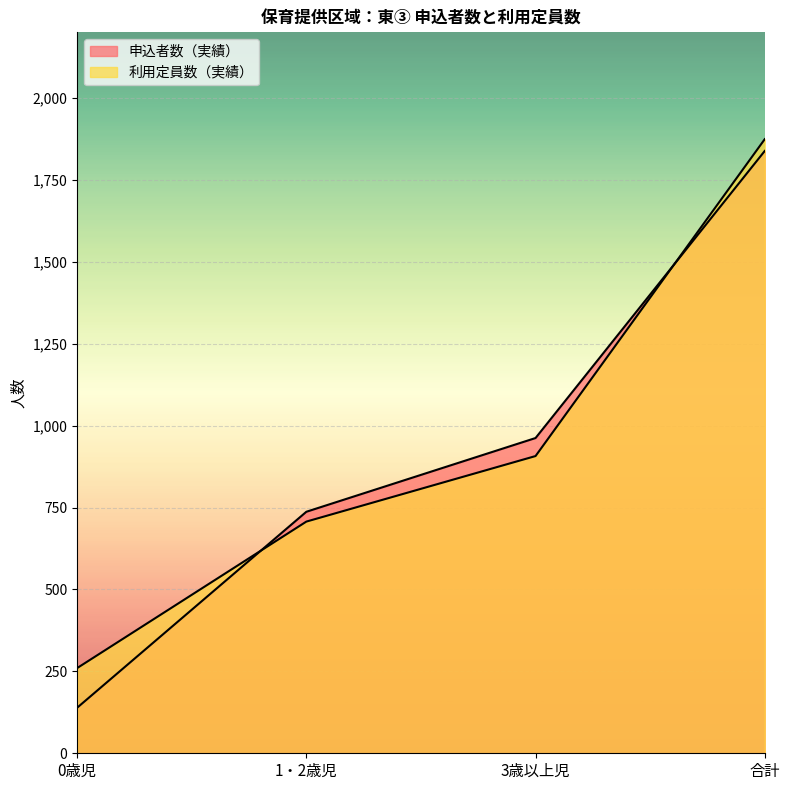

What is the average value of the 利用定員数（実績） series?

937